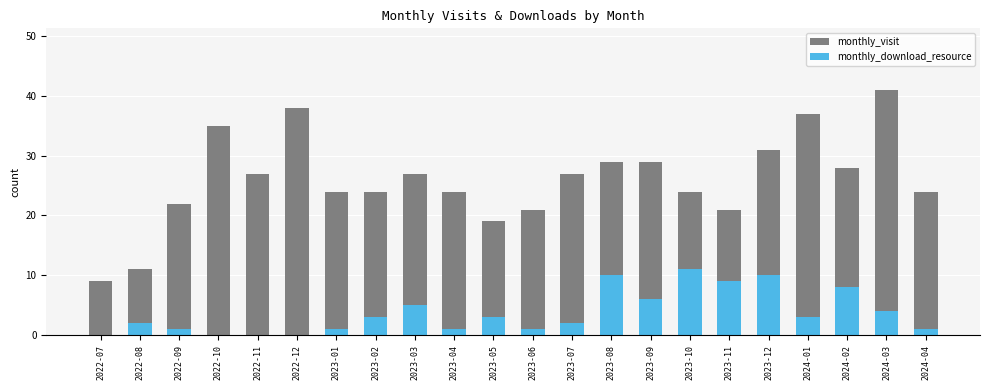

At 2023-12, list the series in order from smallest to largest.

monthly_download_resource, monthly_visit